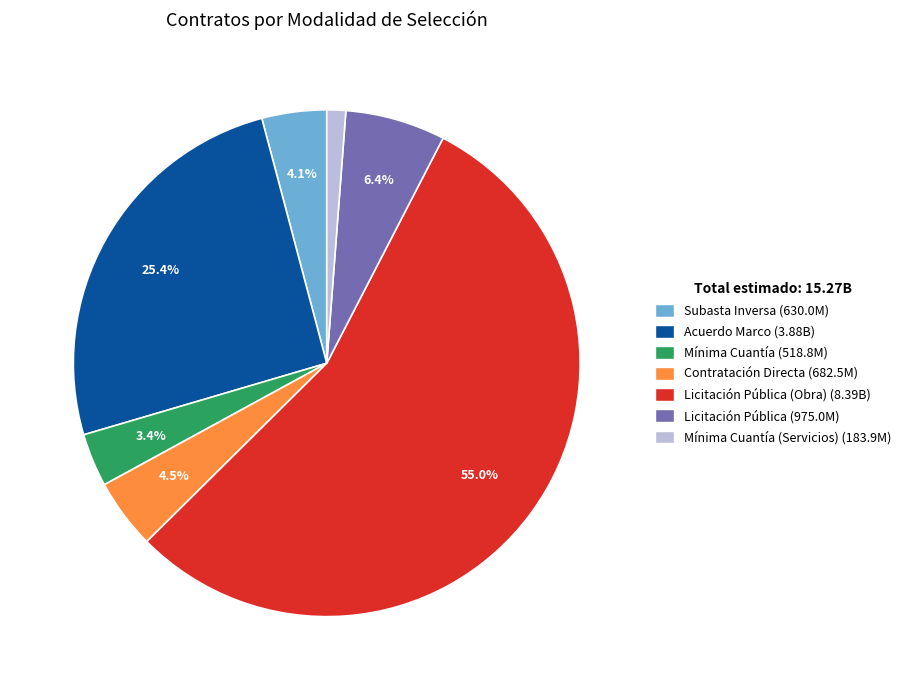

What is the majority slice?

Licitación Pública (Obra) (8.39B)